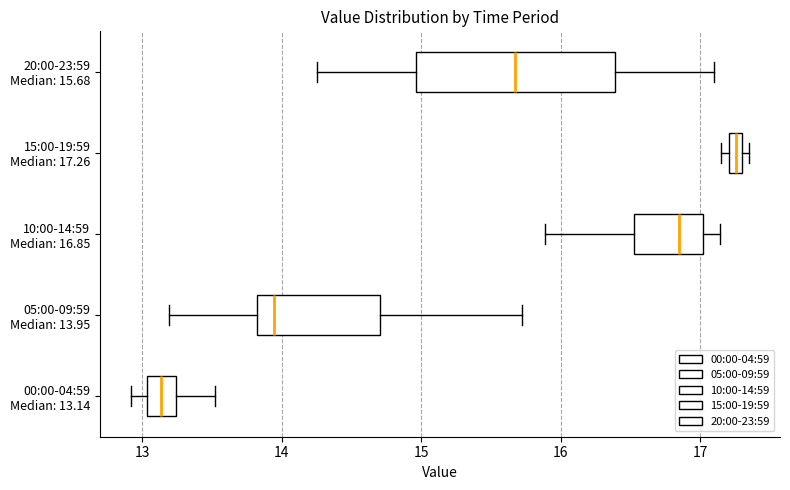

Which box's median line is the furthest to the left?

00:00-04:59 Median: 13.14